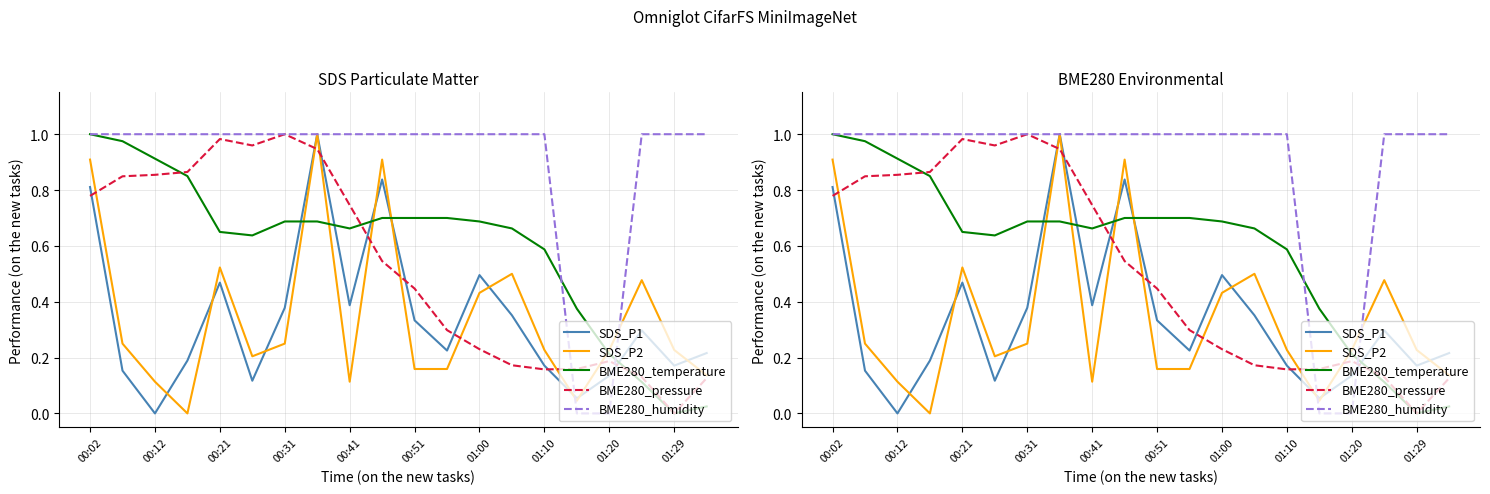

After their last crossing, which series has the higher values: BME280_humidity or SDS_P1?

BME280_humidity